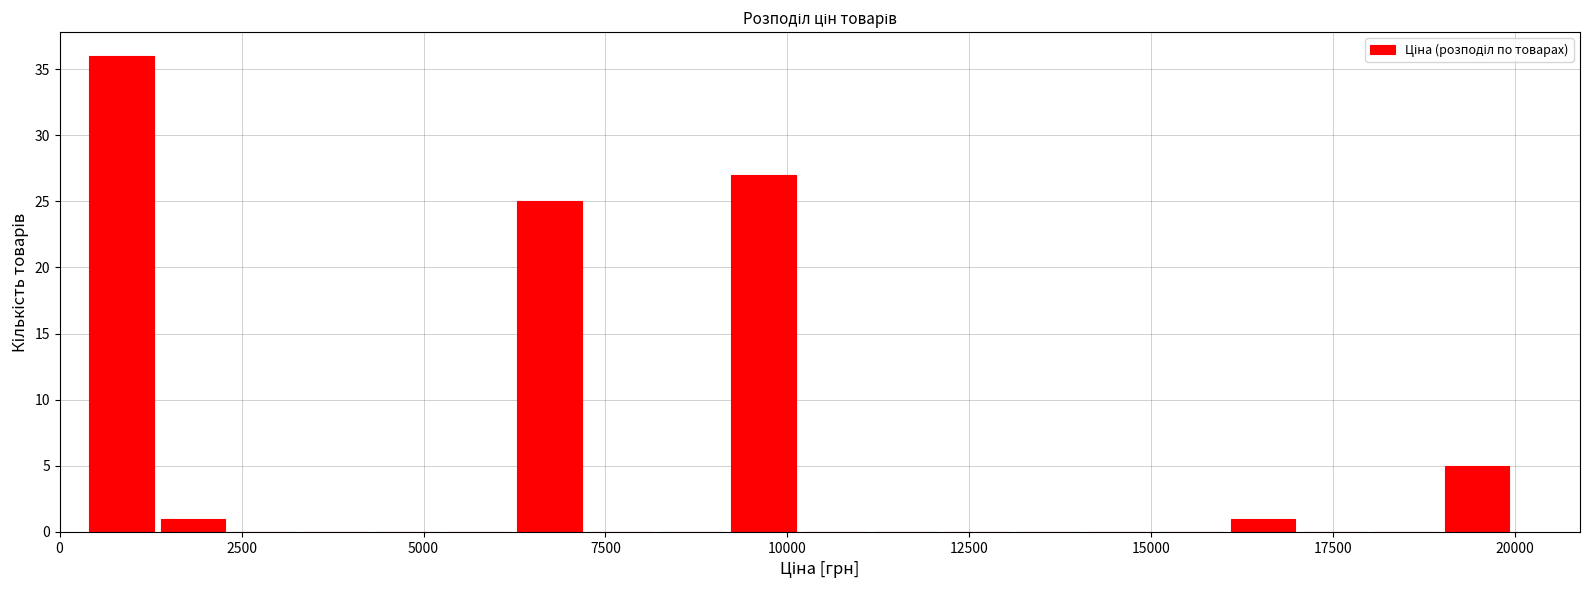

Around what value on the x-axis is the tallest bar? Give the approximate position of its centre, as read against the axis.

1000